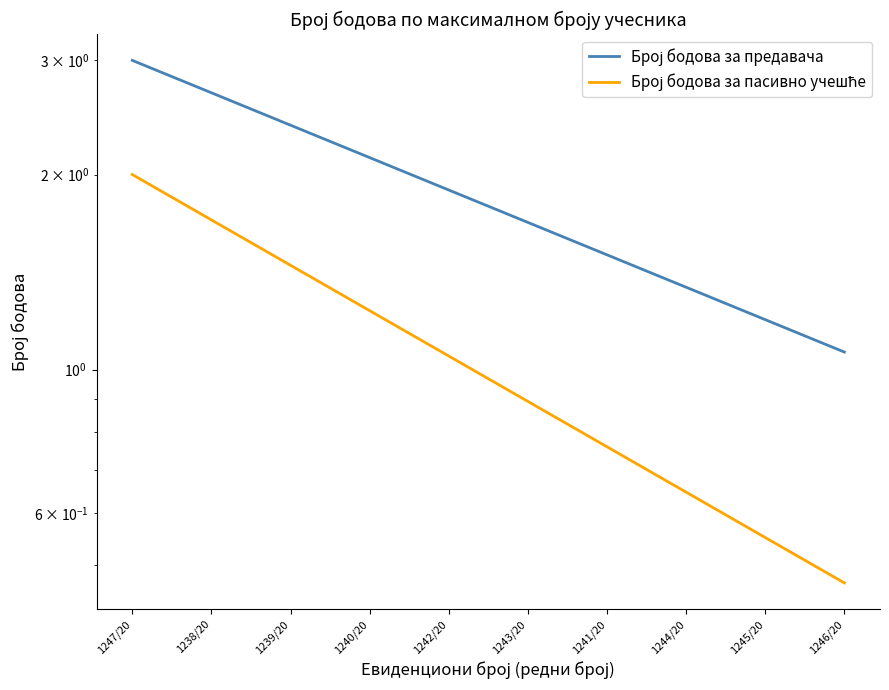

Does the chart display data point markers on the line(s)?

No